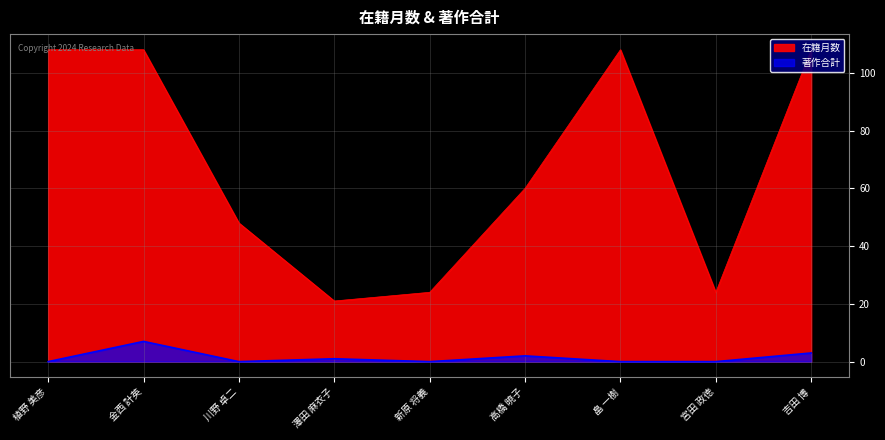

Which series changed the most between 澤田 麻衣子 and 宮田 政徳?

在籍月数